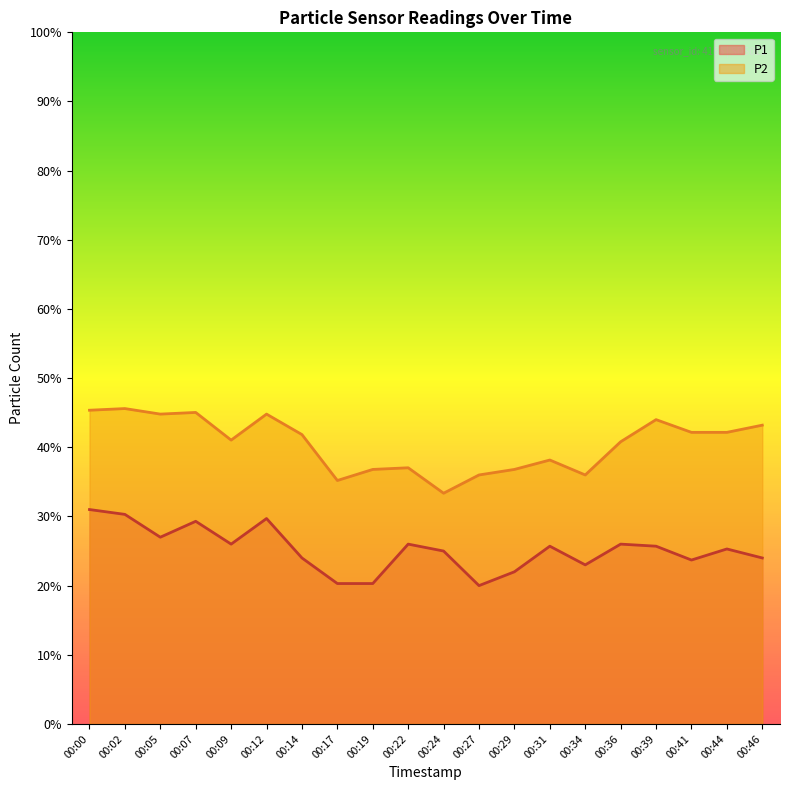

What is the difference between the P1 values at 00:39 and 00:41?

2.0